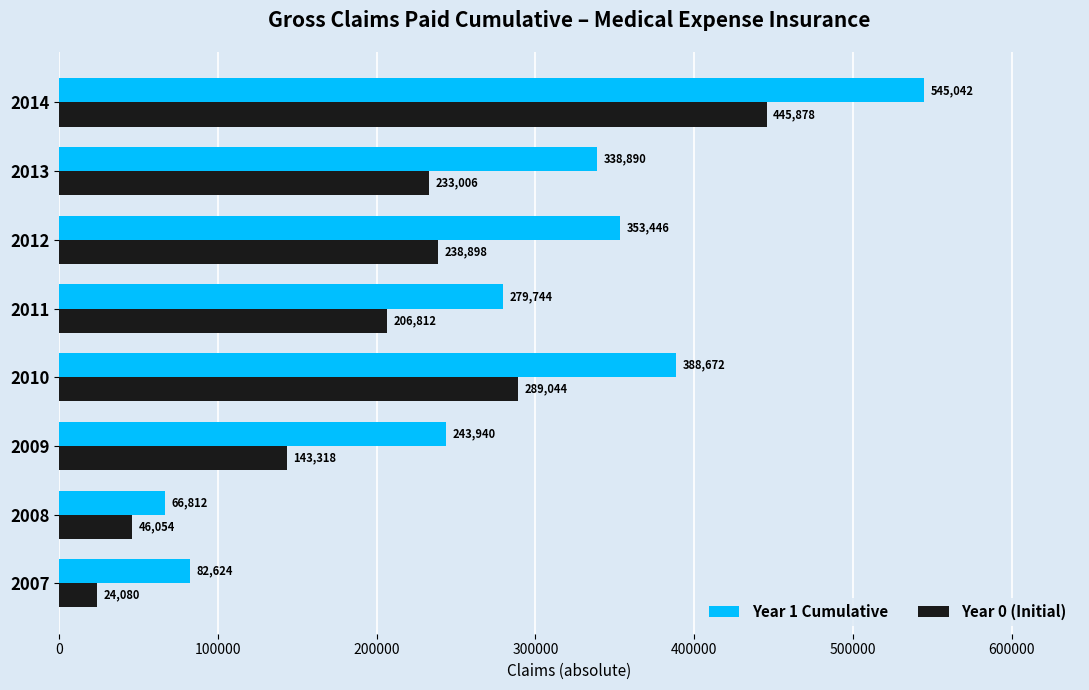

At which category is the sum across all series the highest?

2014